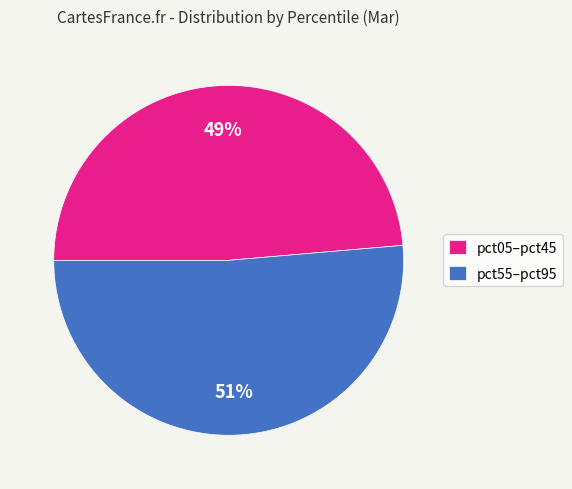

Does pct05–pct45 account for over 50% of the chart?

No